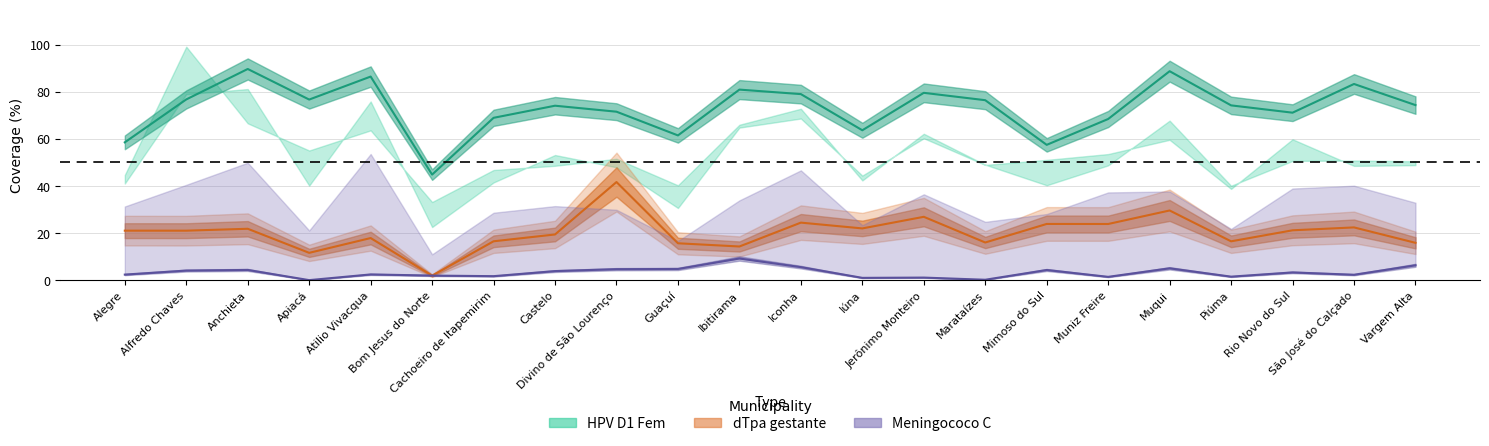

Which category has the highest value in the HPV D1 Fem series?

Anchieta